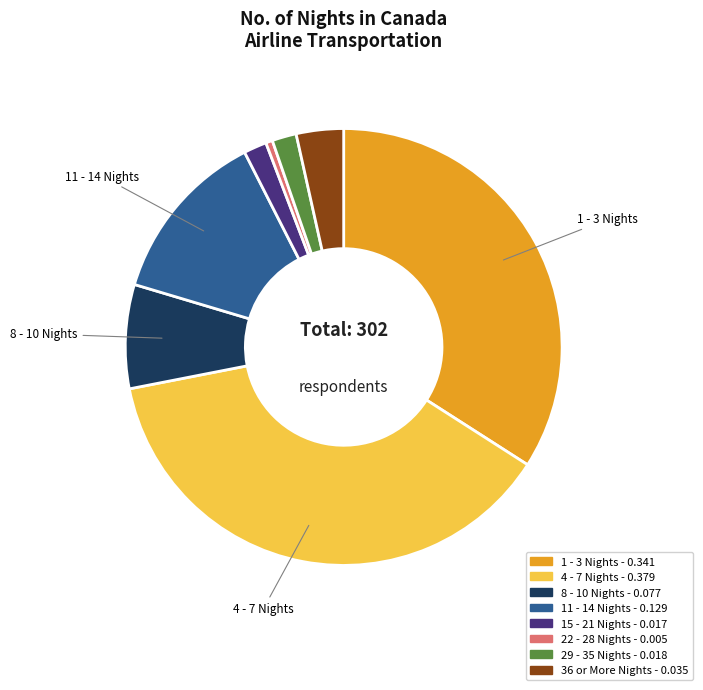

Do 36 or More Nights and 8 - 10 Nights together represent more than half of the pie?

No